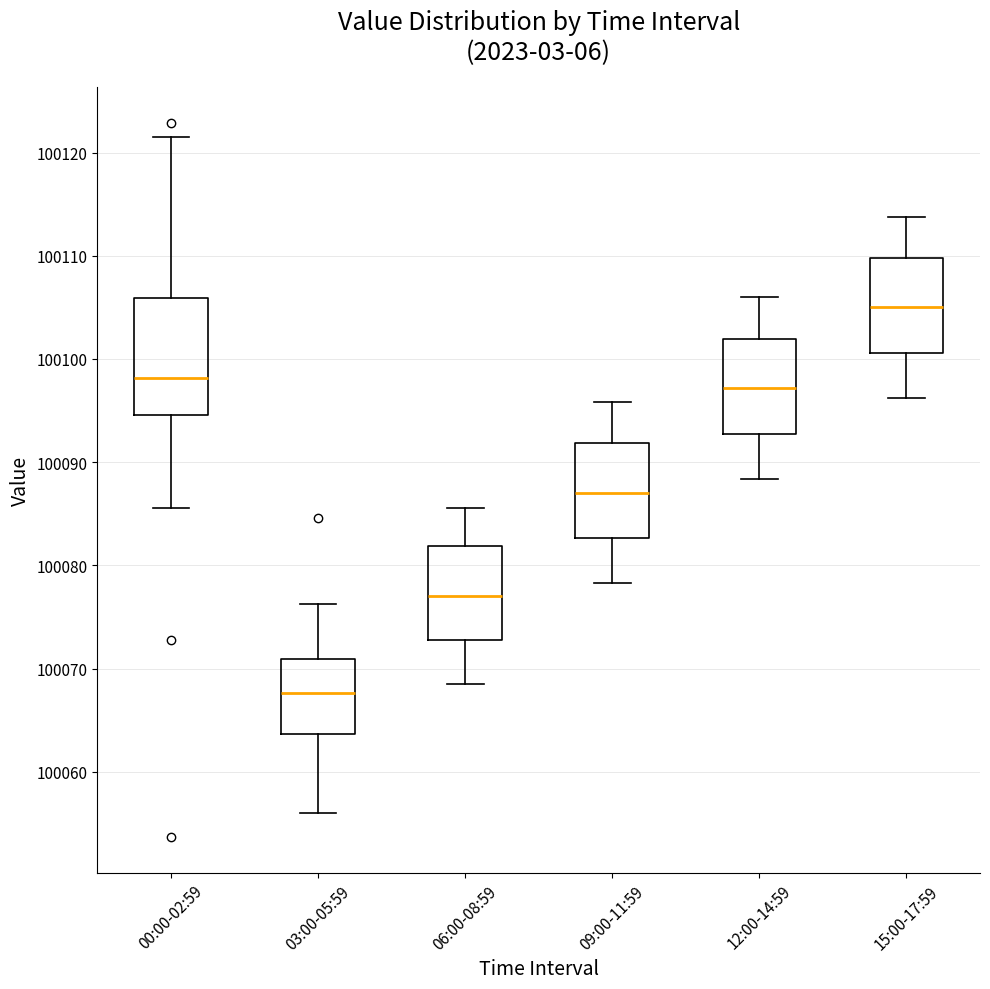

Reading left to right, read every box against the y-axis: the position of its median line, the range the box covers, and the ends of its whiskers. The values are not printed on the chart, so give them approximately, as read against the axis.

00:00-02:59: median 100098, box 100095 to 100106, whiskers 100086 to 100121
03:00-05:59: median 100068, box 100064 to 100071, whiskers 100056 to 100076
06:00-08:59: median 100077, box 100073 to 100082, whiskers 100069 to 100086
09:00-11:59: median 100087, box 100083 to 100092, whiskers 100078 to 100096
12:00-14:59: median 100097, box 100093 to 100102, whiskers 100088 to 100106
15:00-17:59: median 100105, box 100101 to 100110, whiskers 100096 to 100114